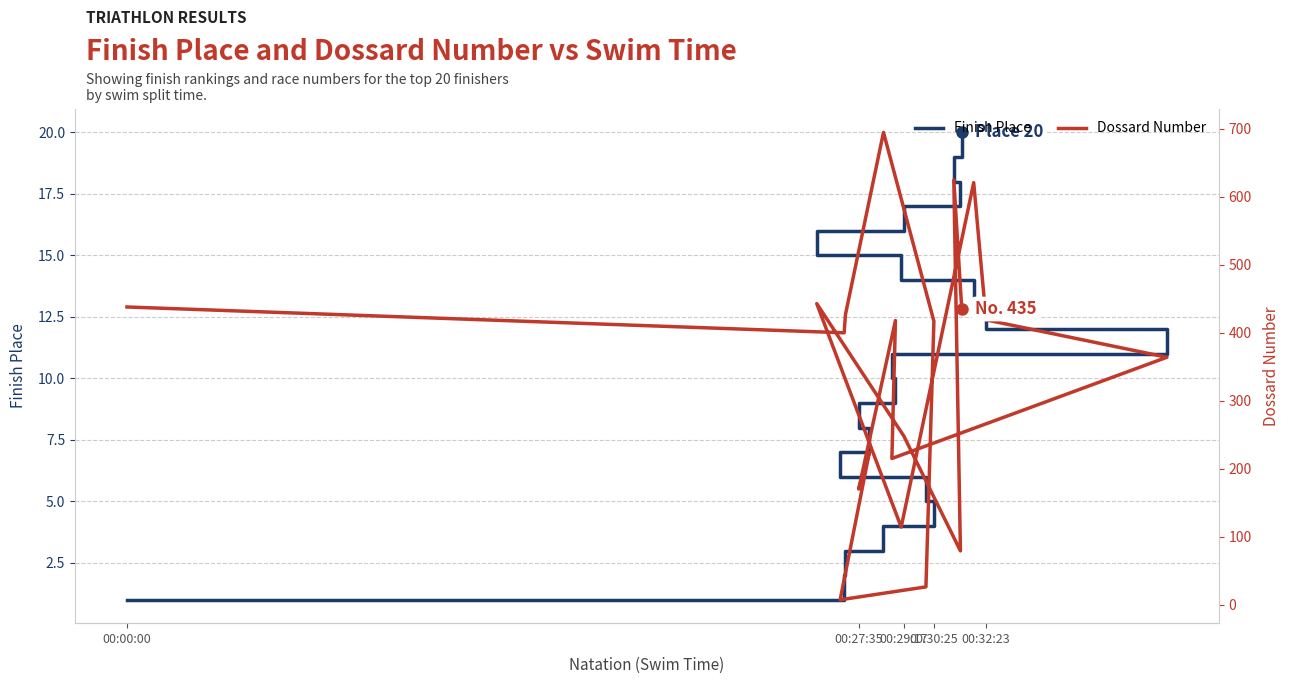

What is the sum of all Dossard Number values?

6785